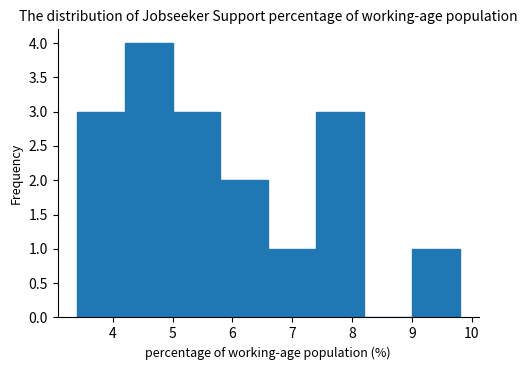

Which range on the x-axis has the tallest bar?

4.2 to 5.0